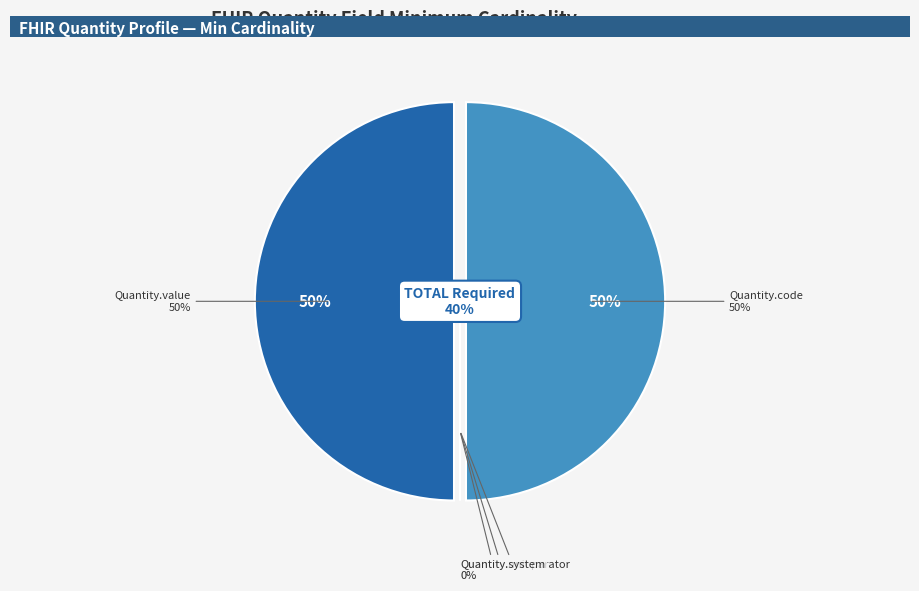

Is the sum of Quantity.system and Quantity.value greater than half?

No